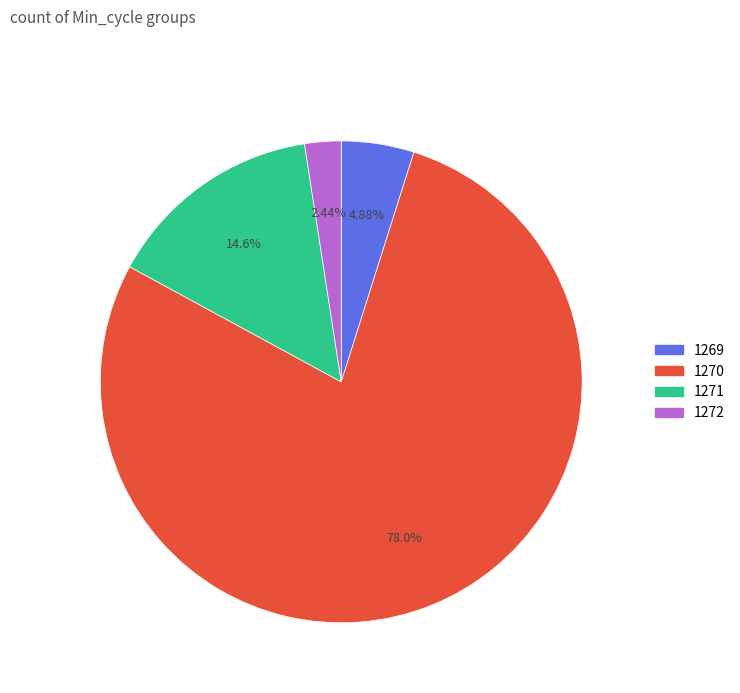

Does any single category account for the majority?

Yes